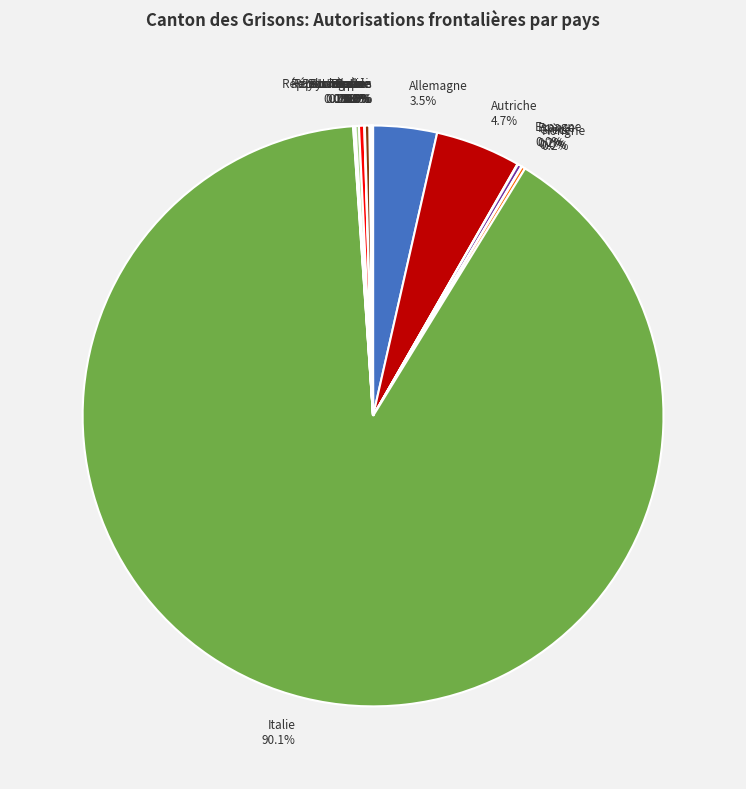

Between Autriche and Italie, which is larger?

Italie